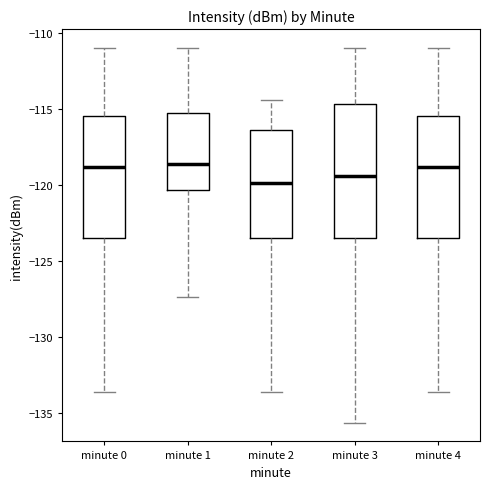

Comparing the boxes themselves (not the whiskers), which one is the tallest?

minute 3